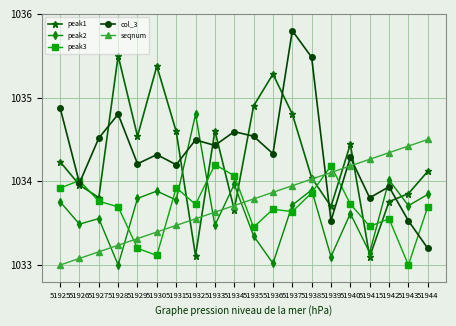

How many lines are shown in the chart?

5